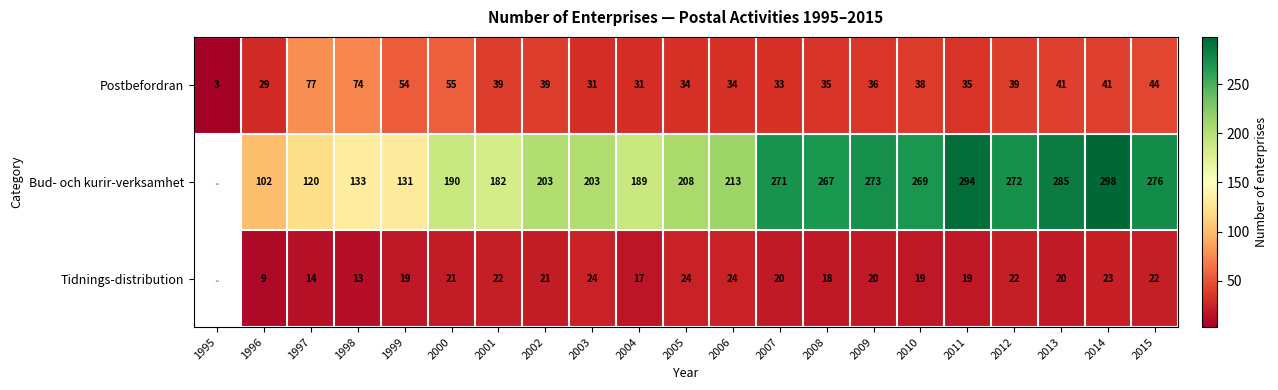

Between 2009 and 2011, which is larger?

2009